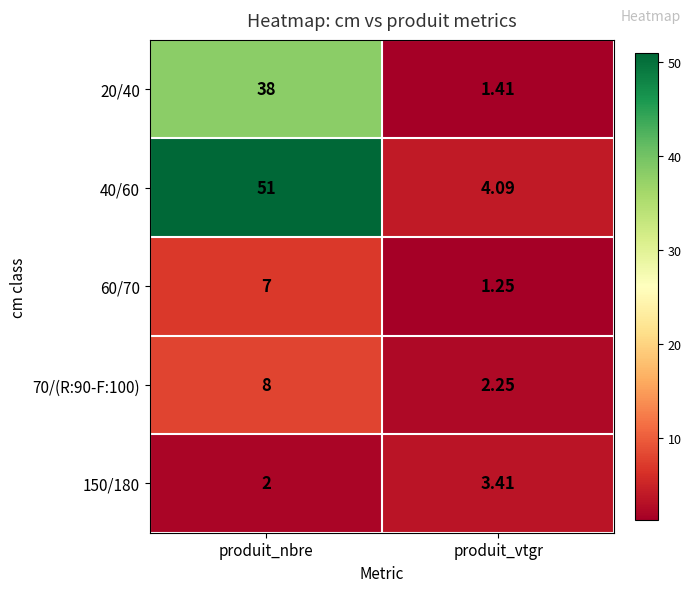

At which category does the chart reach its minimum across all series?

produit_vtgr